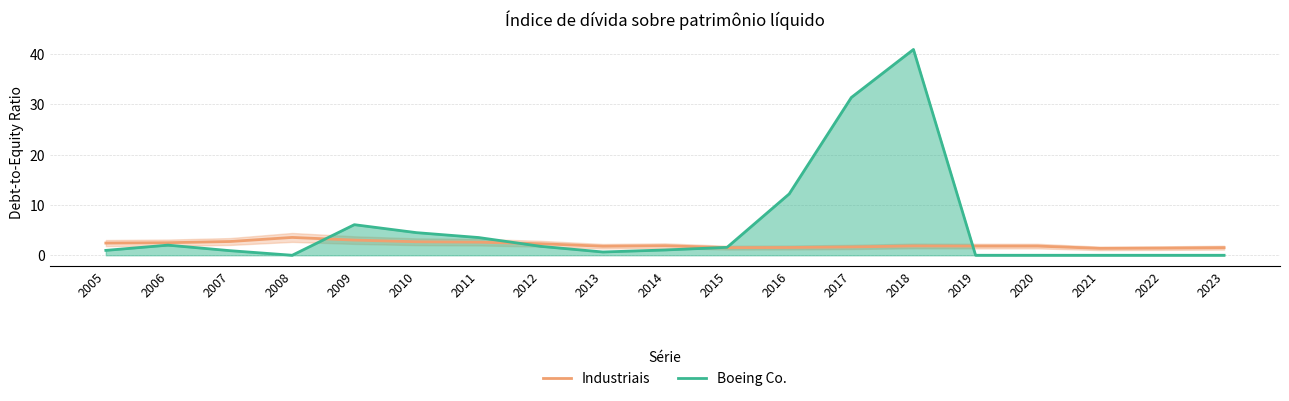

What are all the series names shown in the legend?

Industriais, Boeing Co.